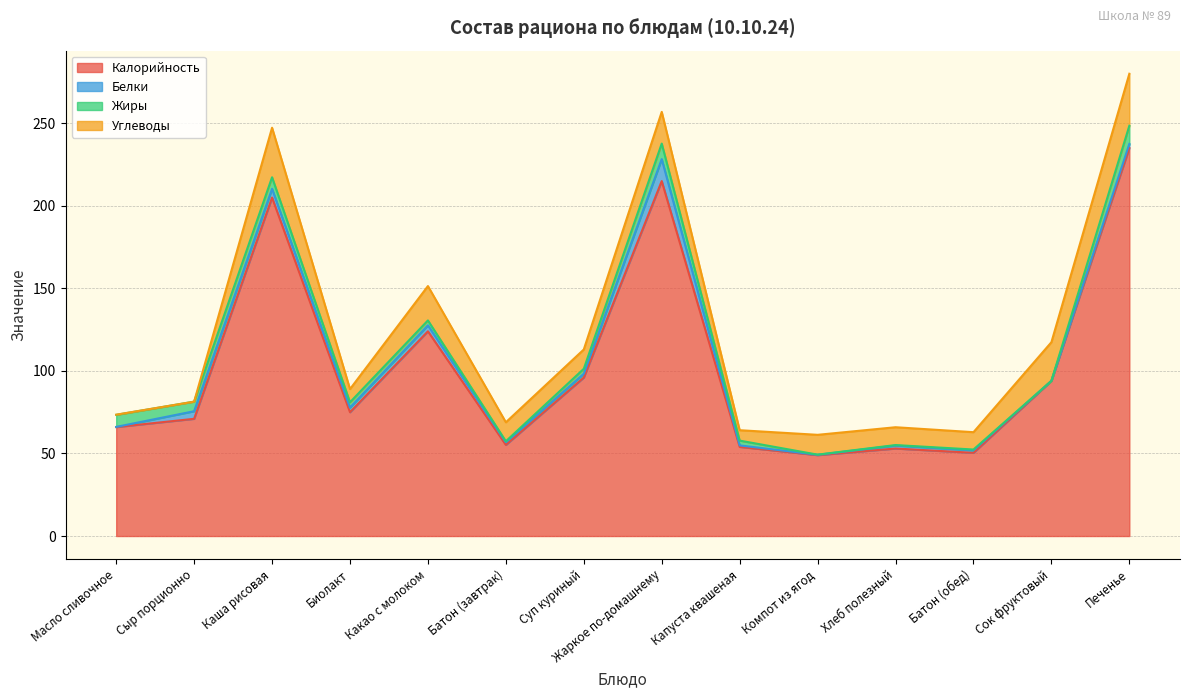

What is the total value across all series at Суп куриный?

113.0